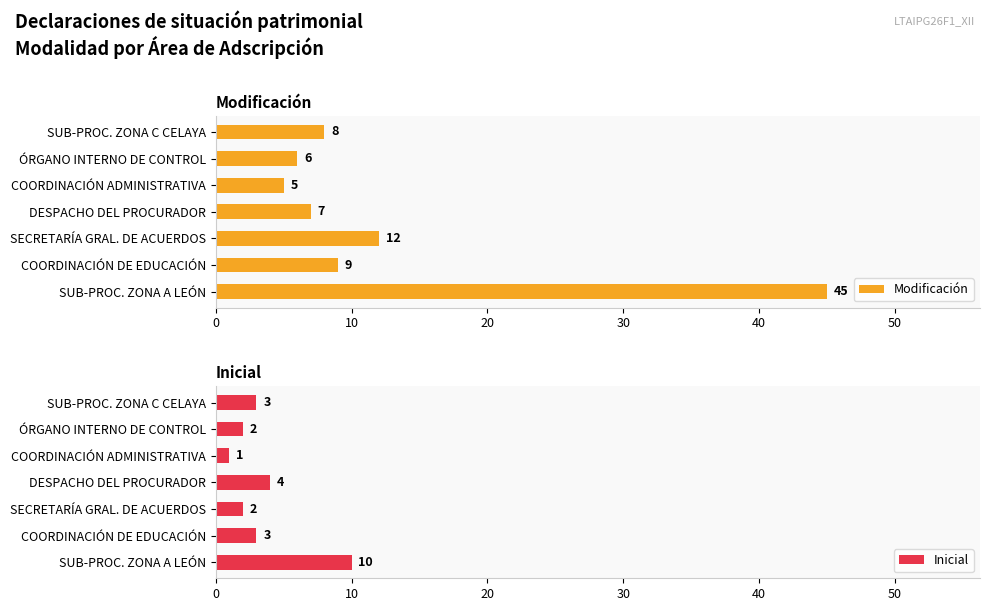

How many data points in Inicial are above 3?

2